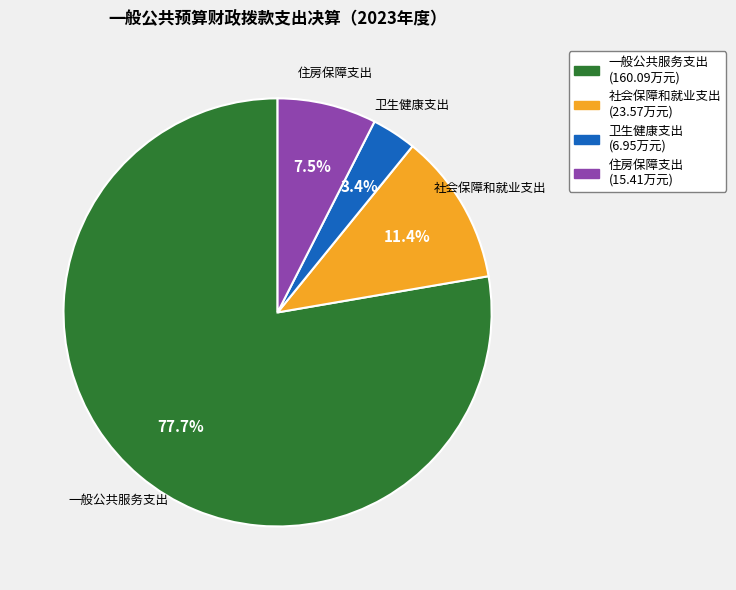

Combined, do 卫生健康支出 and 社会保障和就业支出 account for over 50%?

No